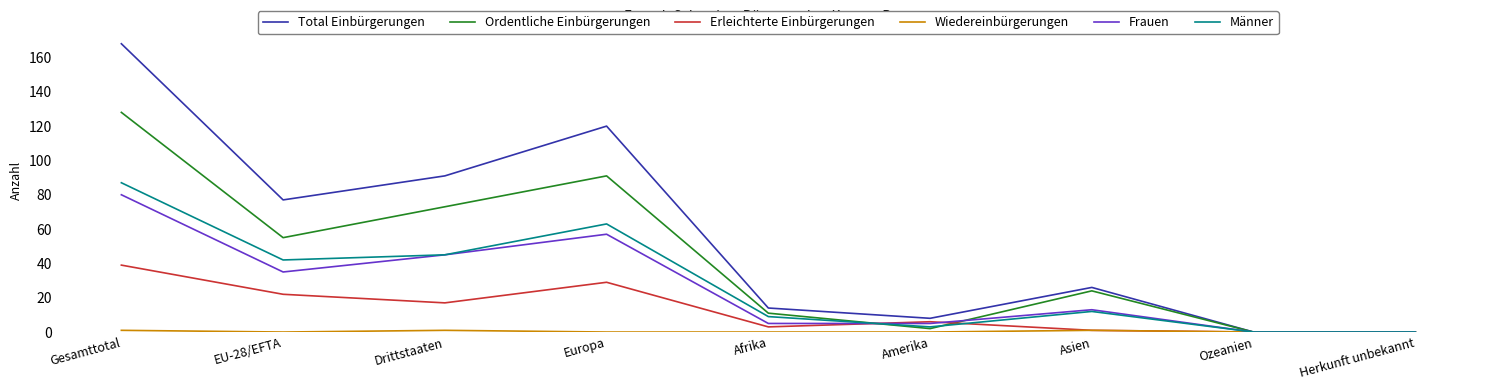

True or false: Ordentliche Einbürgerungen has a value of 21 at Europa.

False